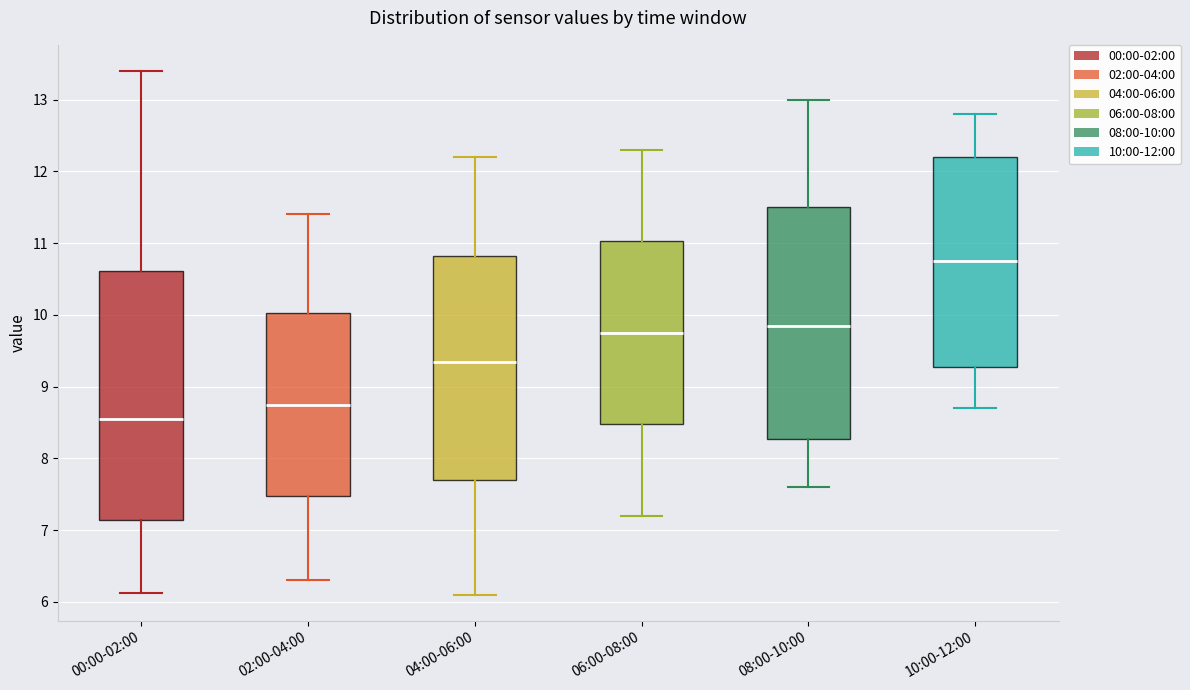

Where is the upper edge of the box for 04:00-06:00 on the y-axis? The values are not printed on the chart, so give them approximately, as read against the axis.

10.8